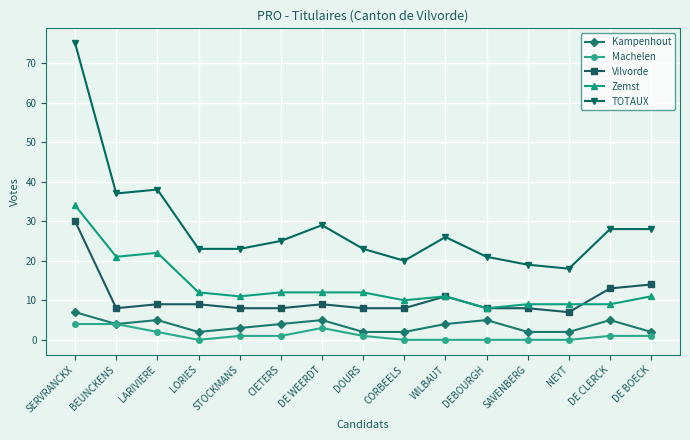

The Vilvorde series shows 9 at LORIES. True or false?

True